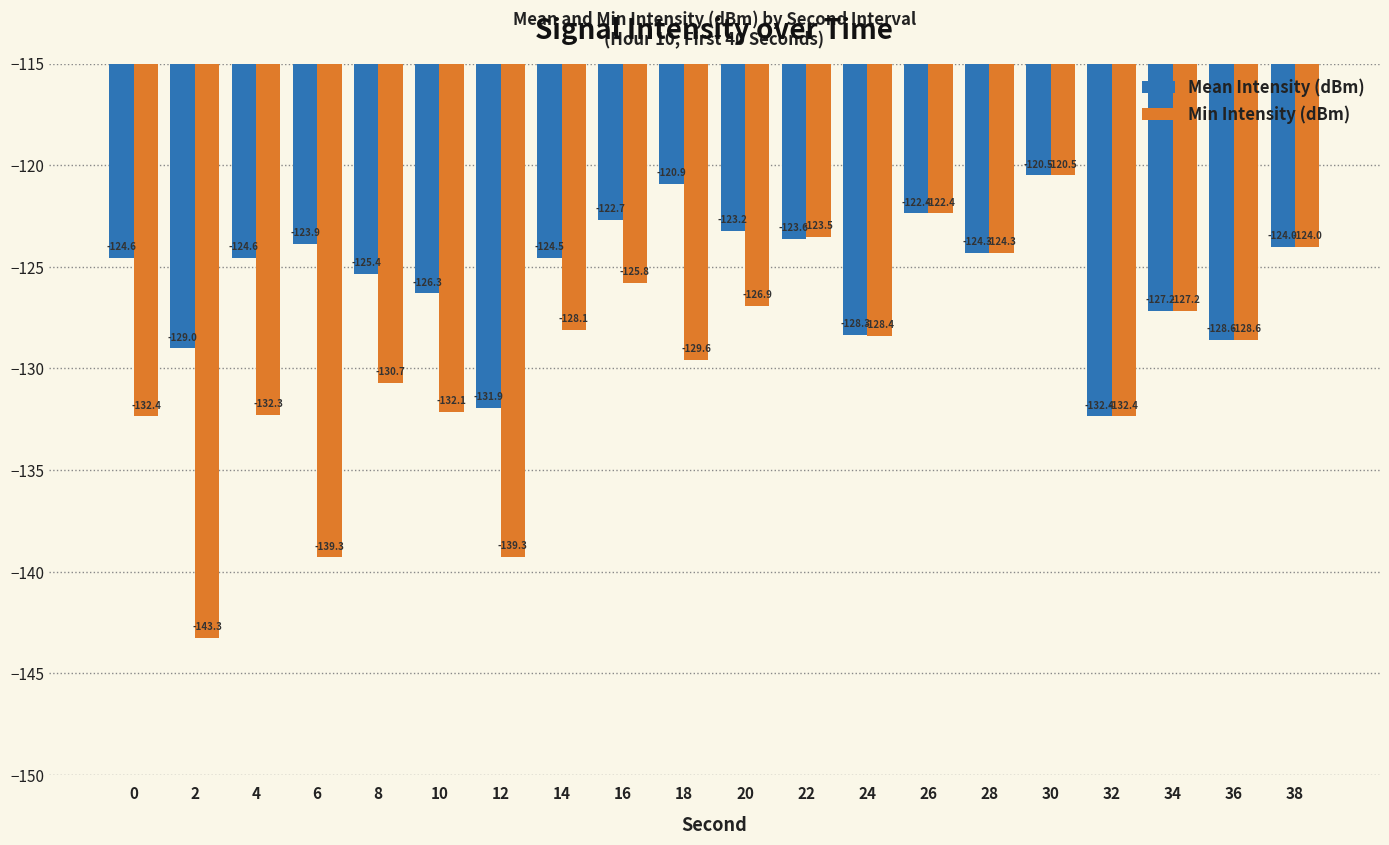

At which label is Mean Intensity (dBm) closest to -126?

10